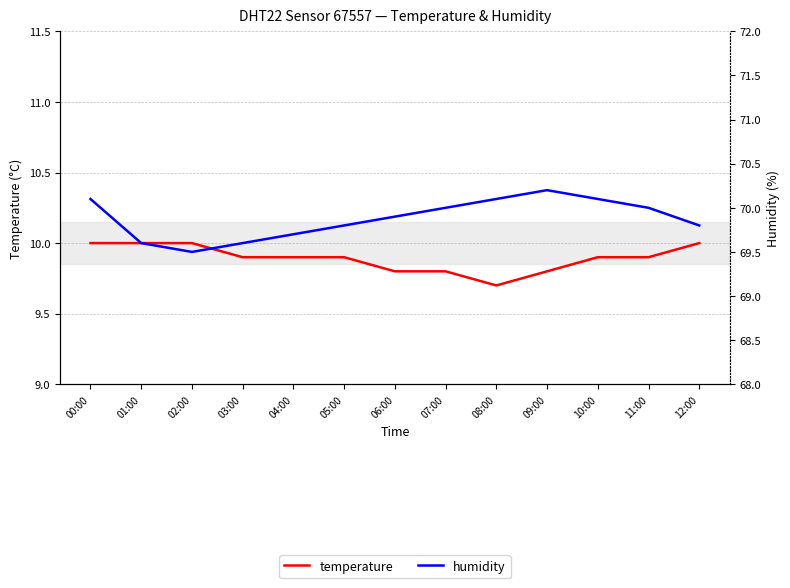

The humidity series shows 115.0 at 01:00. True or false?

False